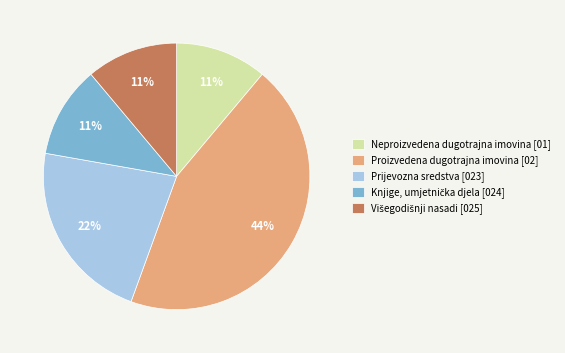

To the nearest percent, what is the average slice percentage?

20%